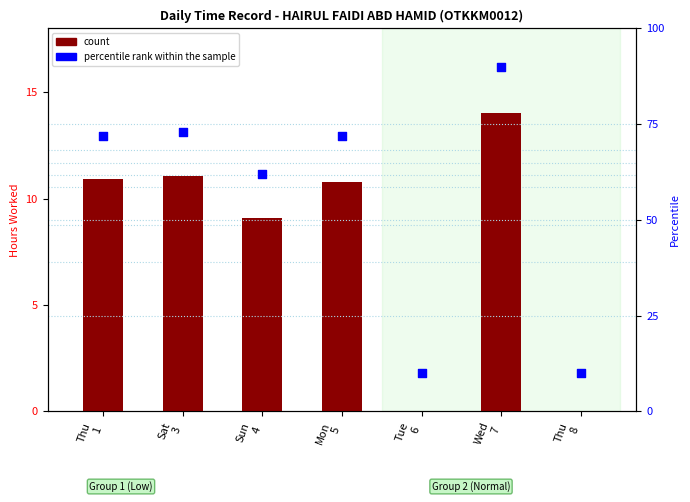

Which series reaches the minimum Y coordinate?

count